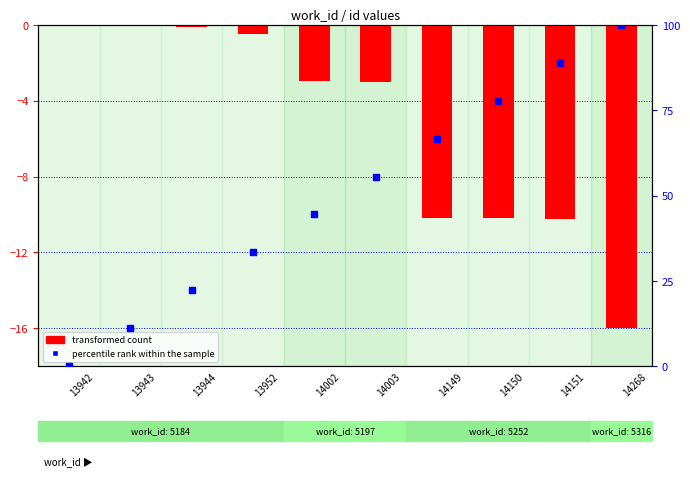

Which series has the largest Y range (max minus min)?

percentile rank within the sample